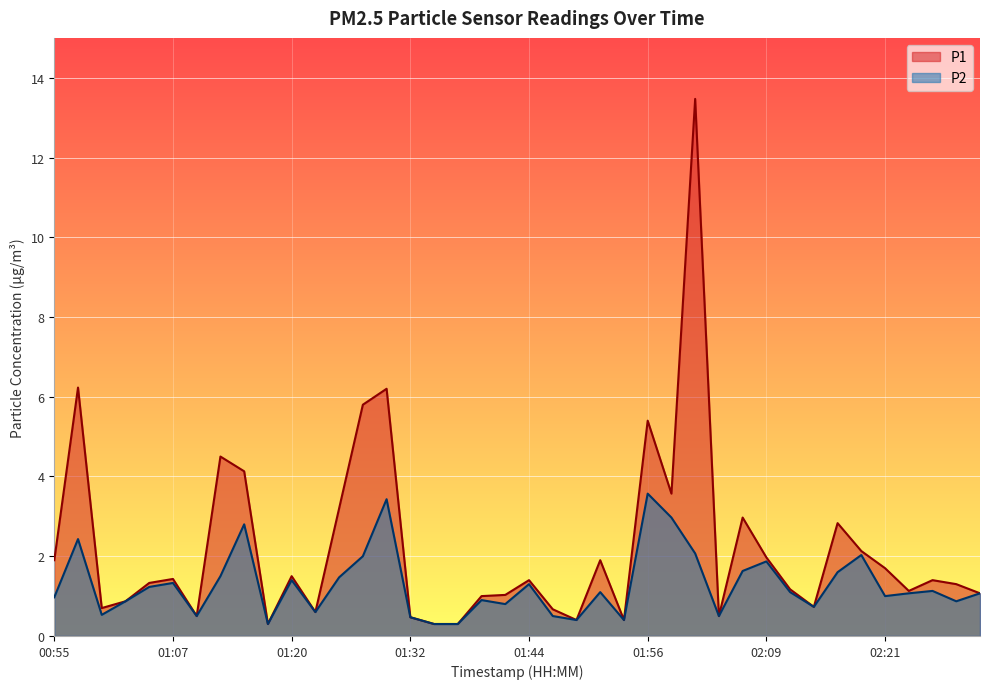

Rank the categories by P1 value from lowest to highest.

01:17, 01:34, 01:37, 01:49, 01:54, 01:32, 01:10, 02:04, 01:22, 01:47, 01:00, 02:14, 01:02, 01:39, 01:42, 02:31, 02:23, 02:11, 02:28, 01:05, 01:44, 02:26, 01:07, 01:20, 02:21, 00:55, 01:52, 02:09, 02:19, 02:16, 02:06, 01:24, 01:59, 01:15, 01:12, 01:56, 01:27, 01:29, 00:57, 02:01